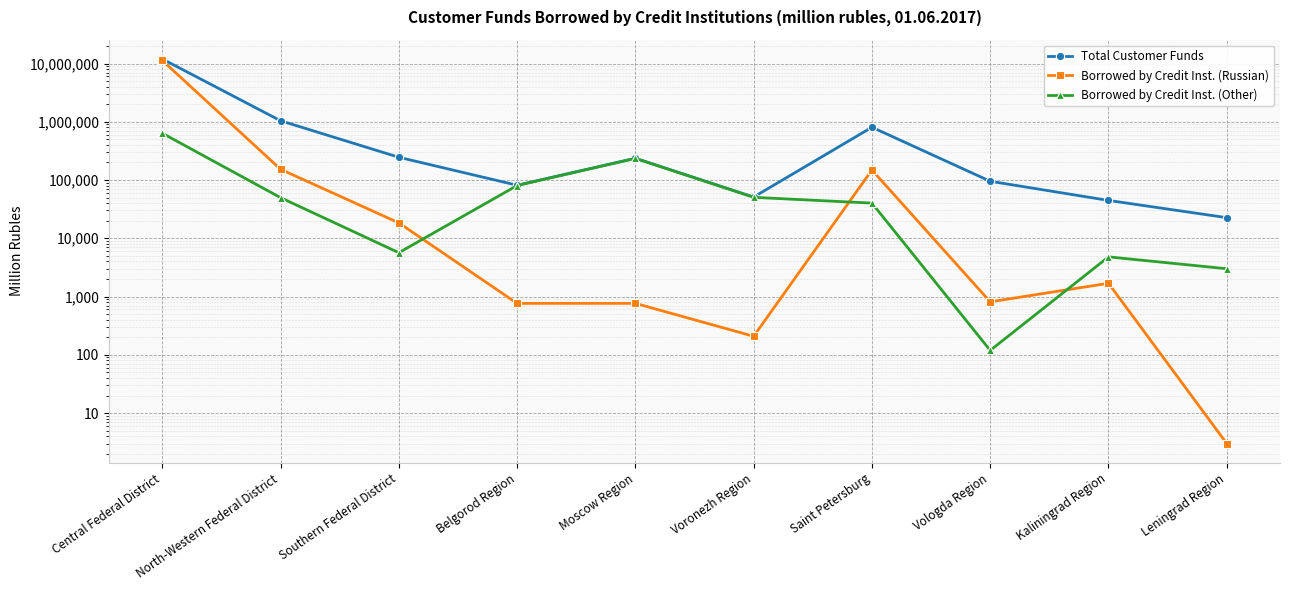

Is it true that Total Customer Funds equals 69241 at Voronezh Region?

False